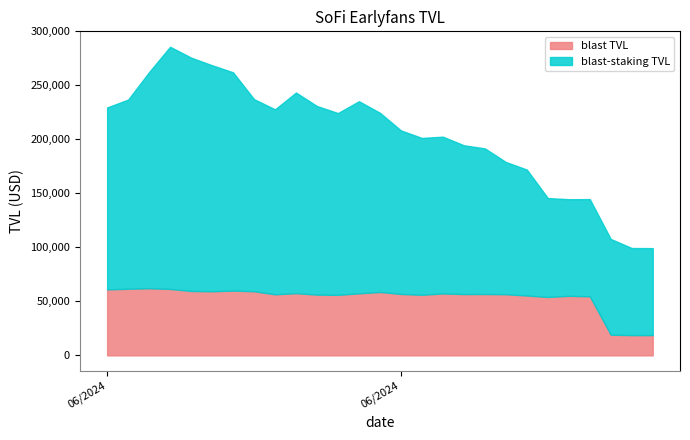

True or false: blast TVL and blast-staking TVL intersect in this chart.

False